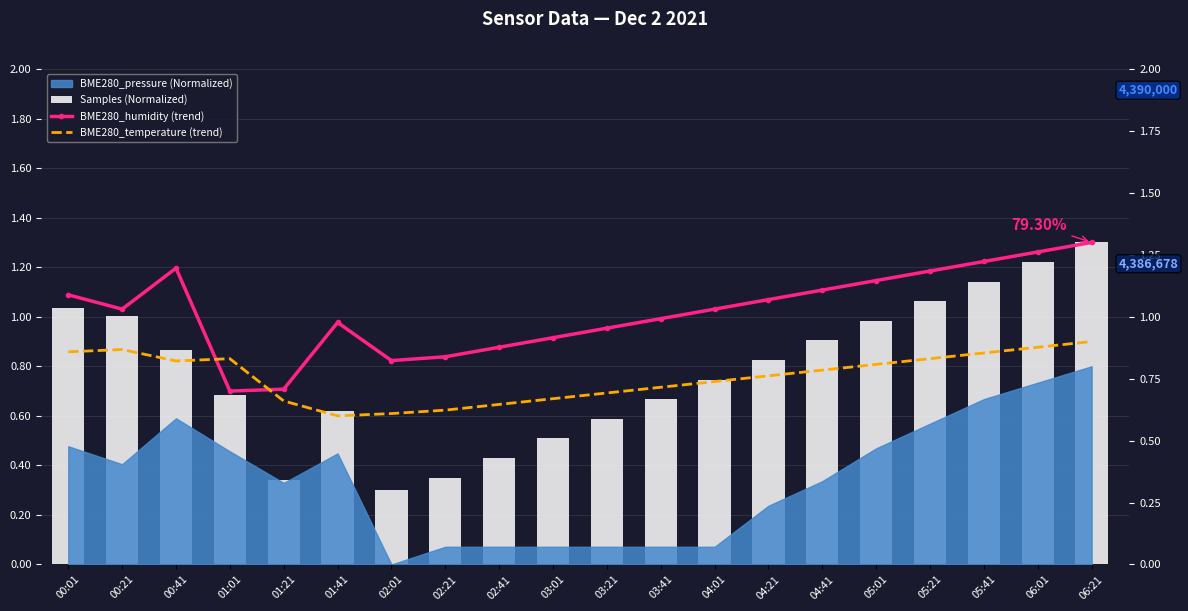

What position from the right is 05:21?

4